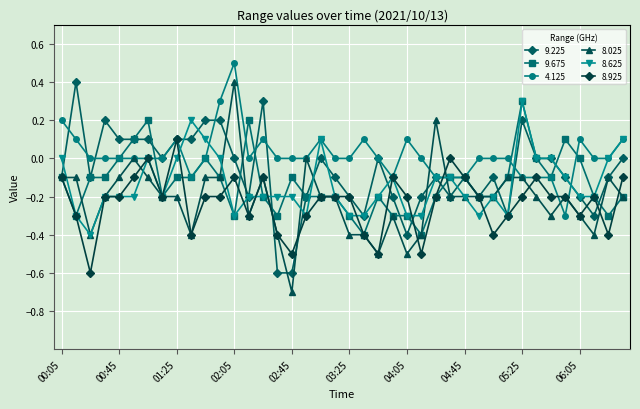

Which series has the largest total across all categories?

4.125